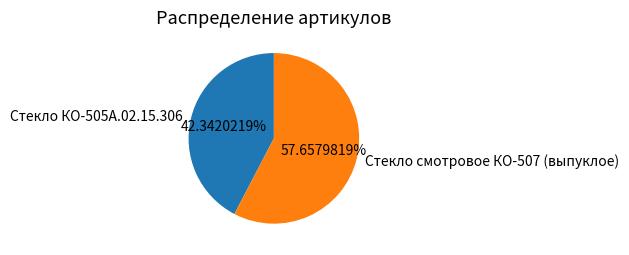

Combined, do Стекло смотровое КО-507 (выпуклое) and Стекло КО-505А.02.15.306 account for over 50%?

Yes